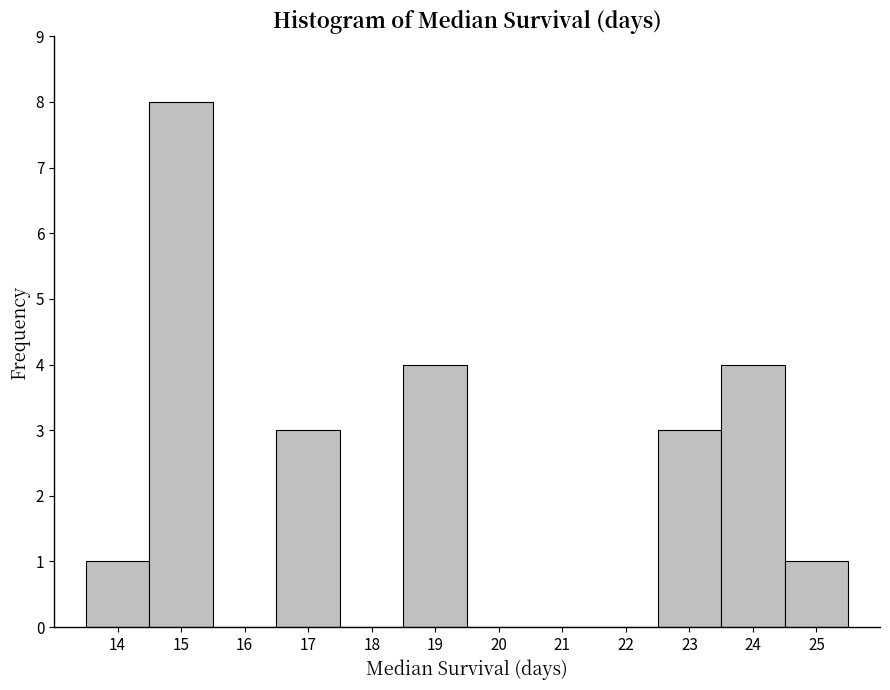

Reading left to right, list every bar in this chart as the range it spans on the x-axis followed by its height. The values are not printed on the chart, so give them approximately, as read against the axis.

13.5 to 14.5: 1
14.5 to 15.5: 8
15.5 to 16.5: 0
16.5 to 17.5: 3
17.5 to 18.5: 0
18.5 to 19.5: 4
19.5 to 20.5: 0
20.5 to 21.5: 0
21.5 to 22.5: 0
22.5 to 23.5: 3
23.5 to 24.5: 4
24.5 to 25.5: 1